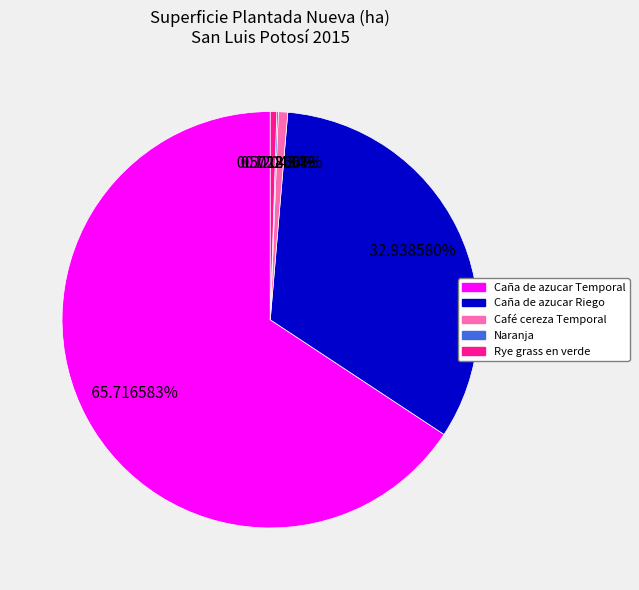

Does any single category account for the majority?

Yes